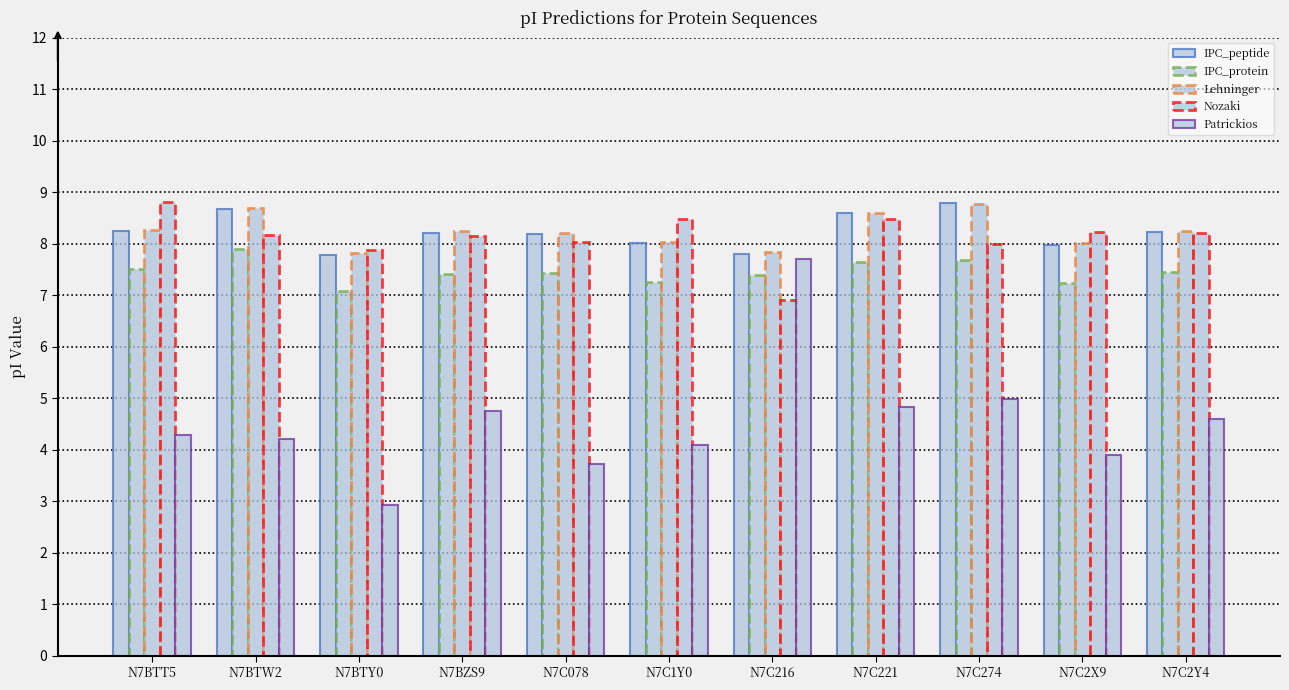

What is the spread (max minus min) of values at N7BTW2?

4.5